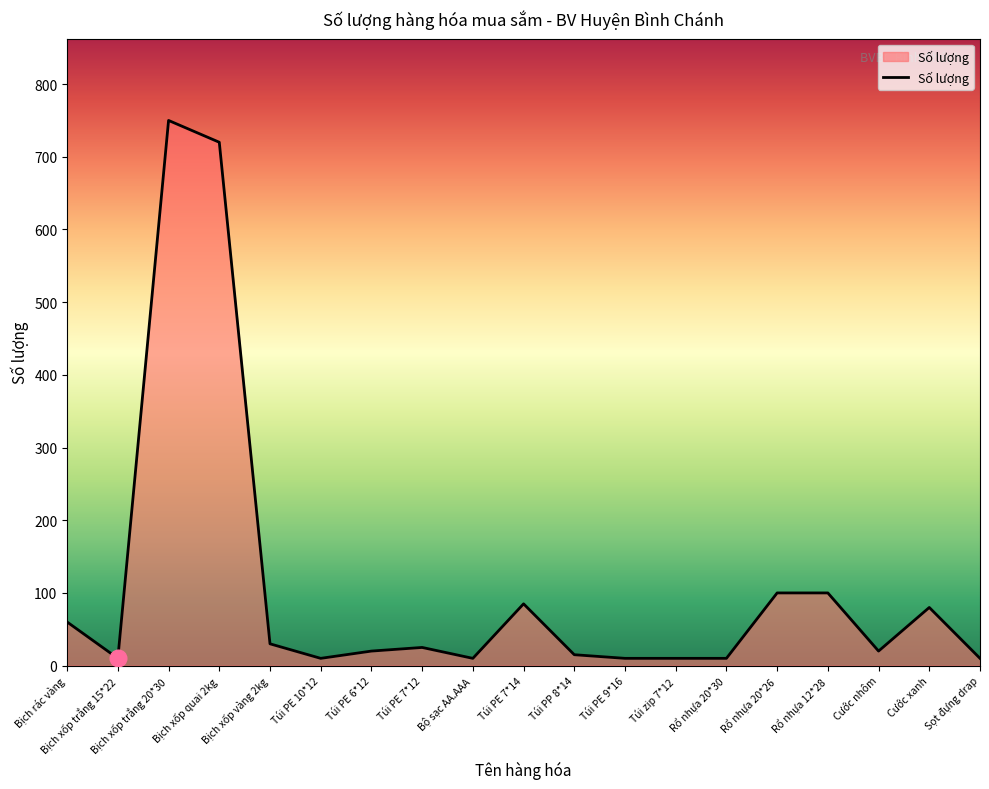

What is the change in value from Cước nhôm to Cước xanh?

+60